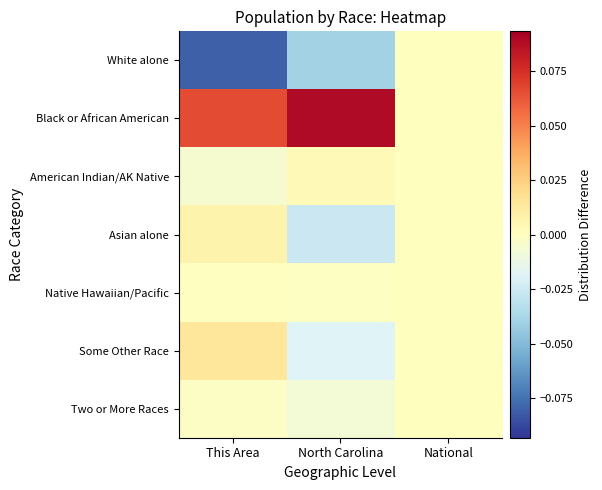

List the series in order of their peak value, highest first.

Black or African American, Some Other Race, Asian alone, American Indian/AK Native, White alone, Native Hawaiian/Pacific, Two or More Races